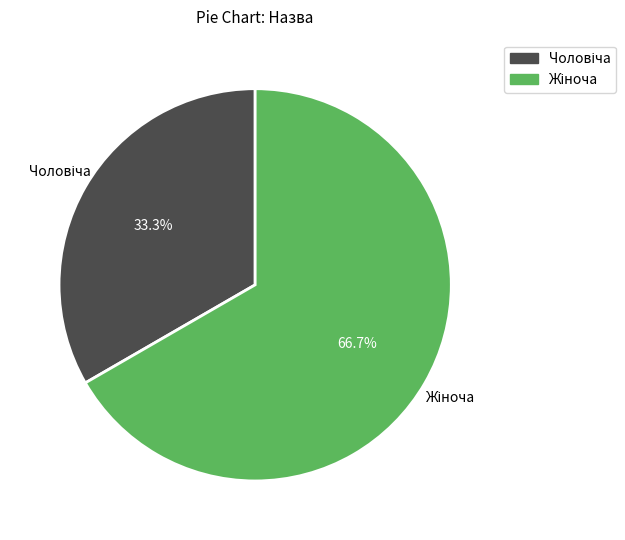

Is there any slice that represents more than half of the pie?

Yes